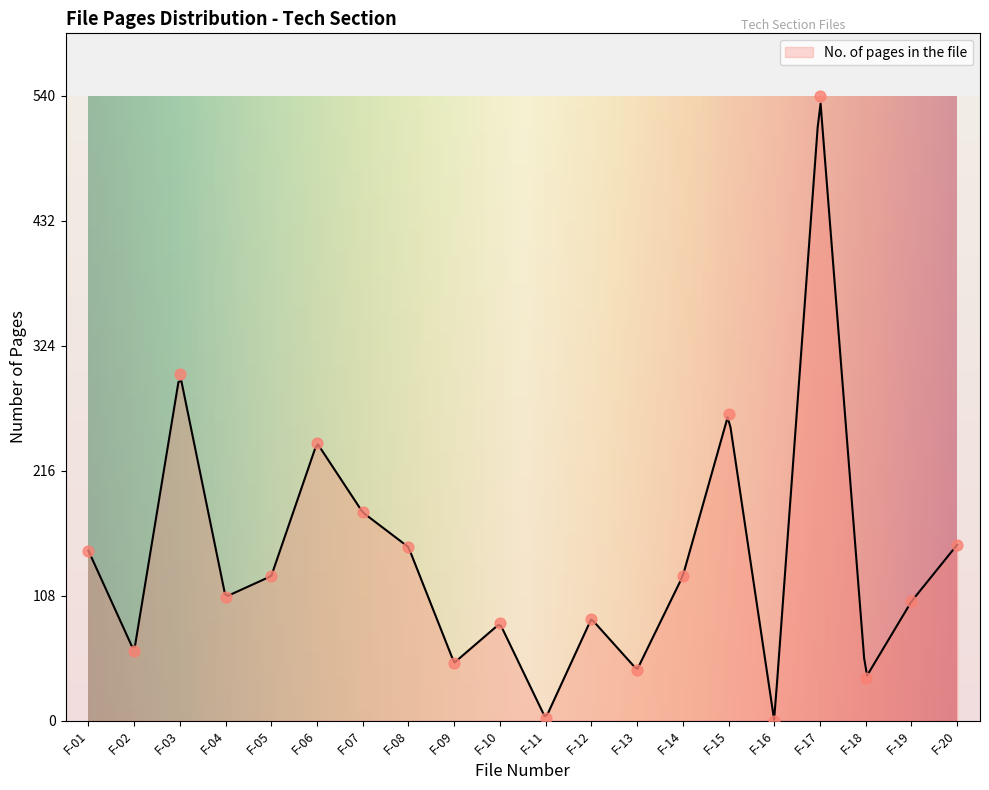

Approximately how many times larger is the value at F-18 compared to F-12?

0.4